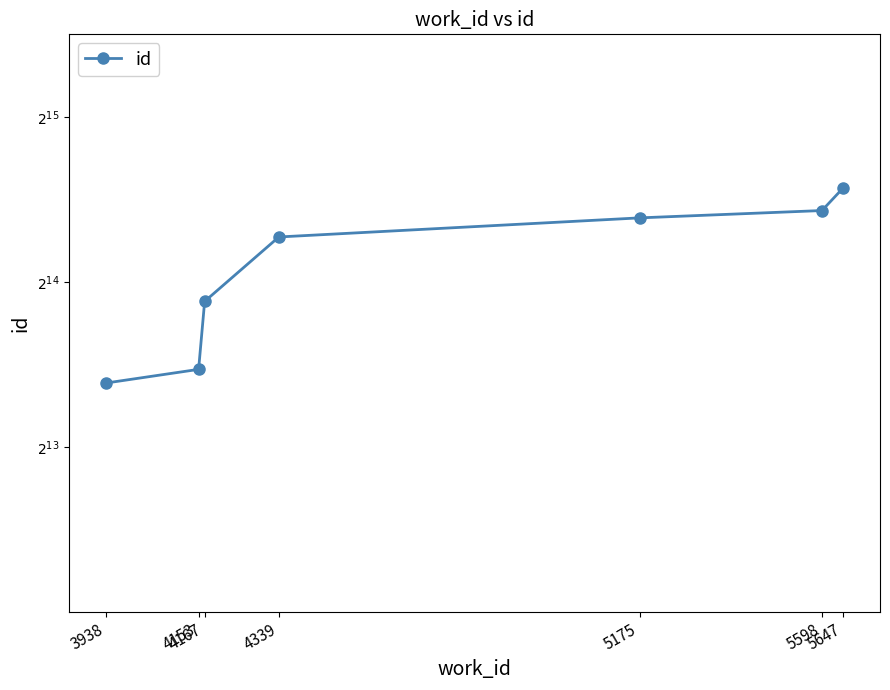

Does the chart display data point markers on the line(s)?

Yes